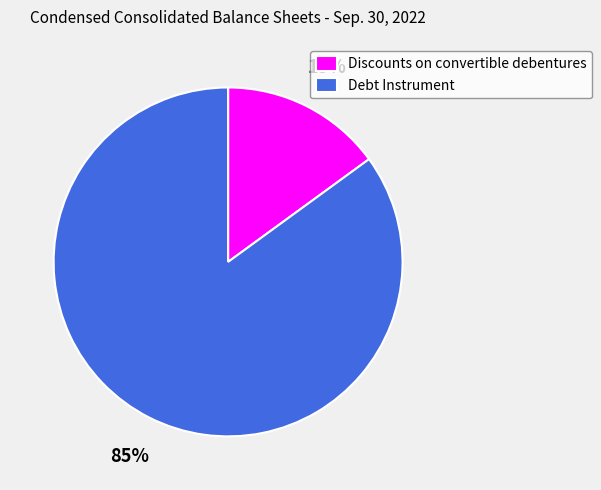

What is the largest slice in the pie chart?

Debt Instrument